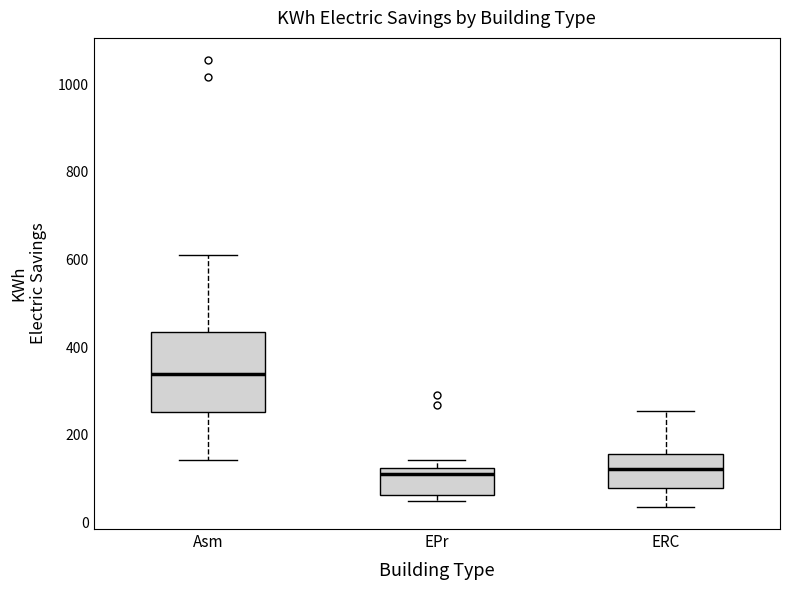

Reading left to right, read every box against the y-axis: the position of its median line, the range the box covers, and the ends of its whiskers. The values are not printed on the chart, so give them approximately, as read against the axis.

Asm: median 340, box 260 to 440, whiskers 140 to 620
EPr: median 100, box 60 to 120, whiskers 40 to 140
ERC: median 120, box 80 to 160, whiskers 40 to 260